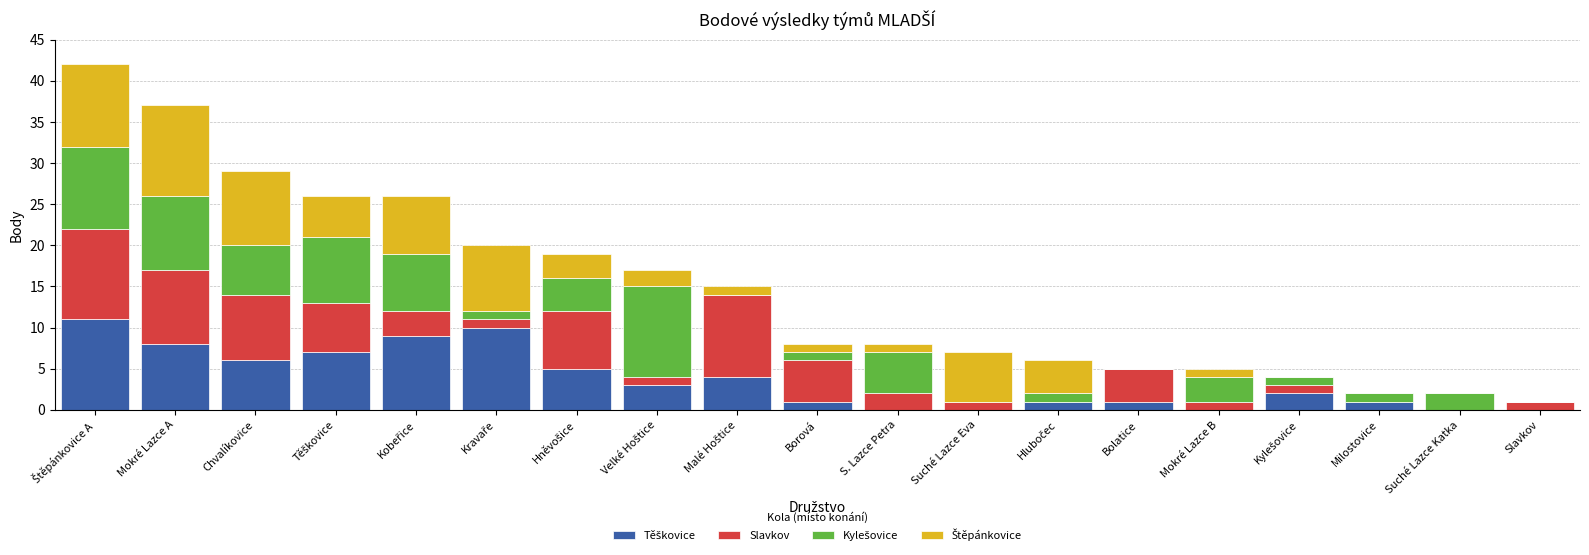

What is the total value across all series at Suché Lazce Eva?

7